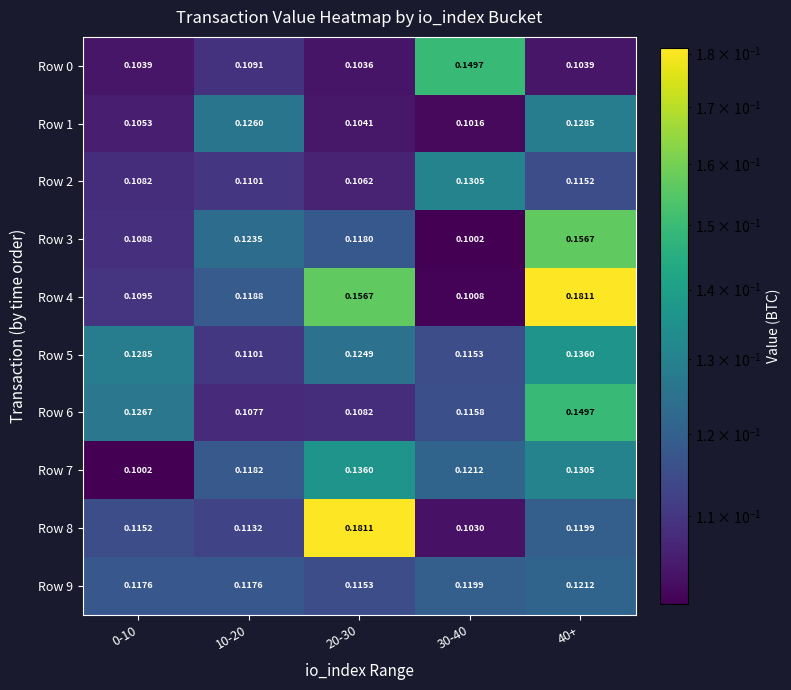

At 20-30, list the series in order from smallest to largest.

Row 0, Row 1, Row 2, Row 6, Row 9, Row 3, Row 5, Row 7, Row 4, Row 8